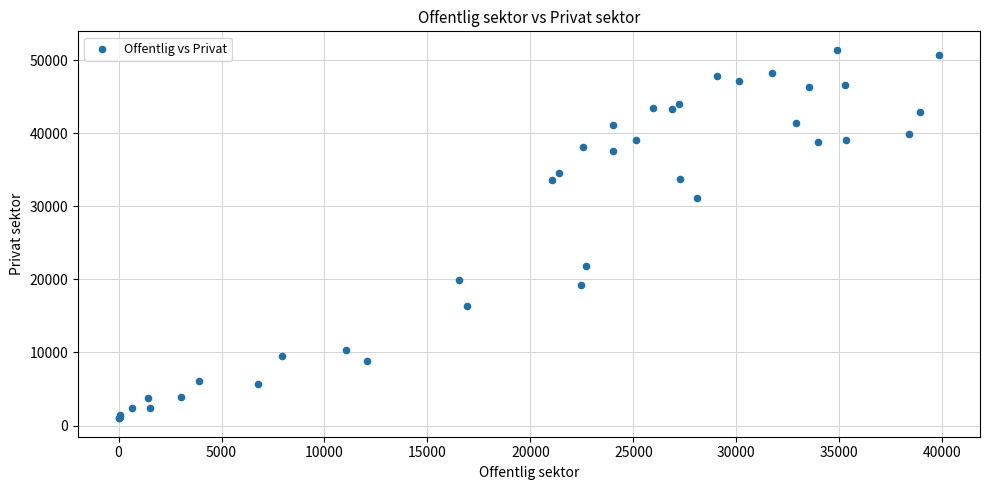

What Y value in the scatter plot is closest to 26202?

21853